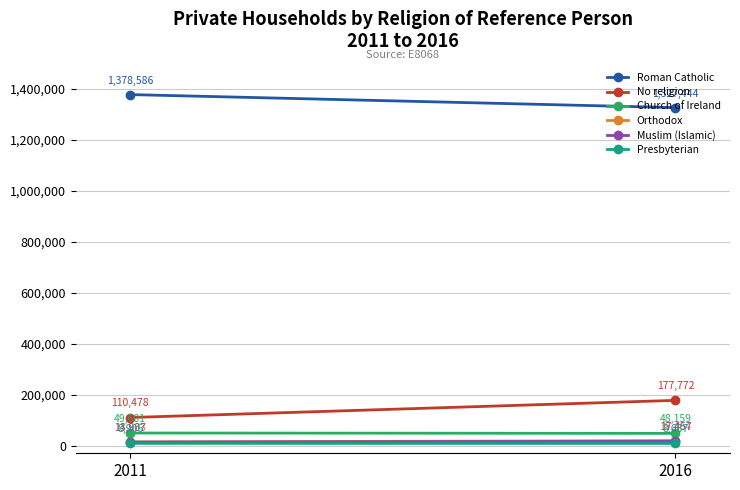

What is the value of the Roman Catholic point at the 1st from the left?

1378586